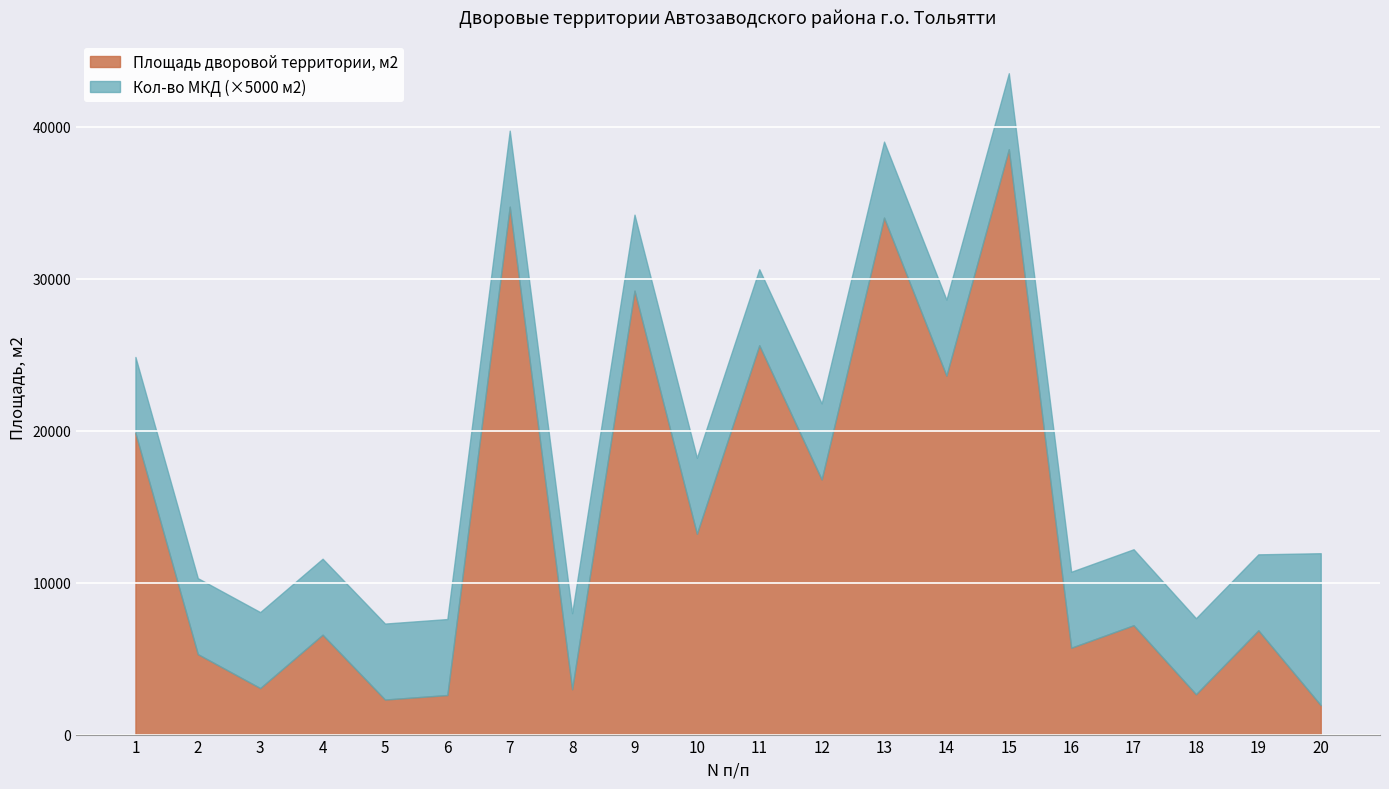

Where is the data nearest to the value 20225?

1